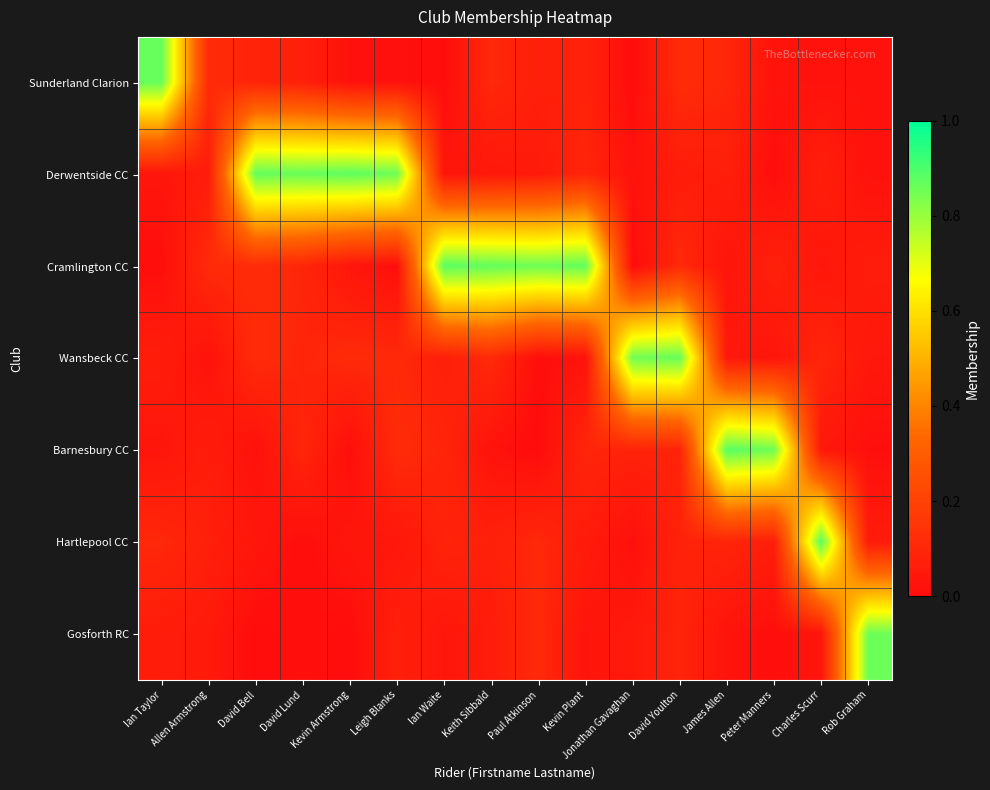

Which category has the lowest value across all series?

Paul Atkinson